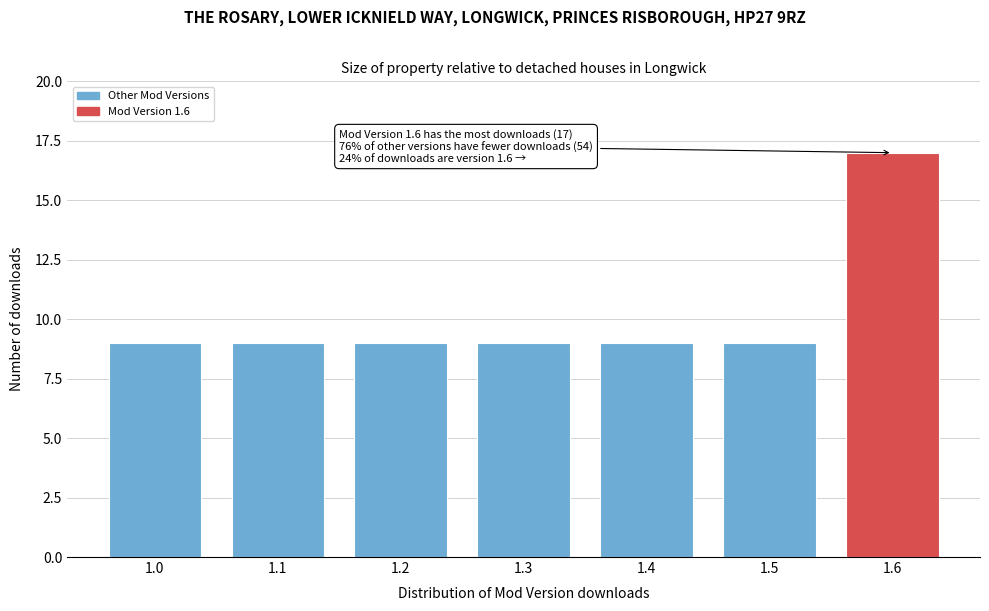

Reading left to right, list all the values displayed in this chart.

9	9	9	9	9	9	17